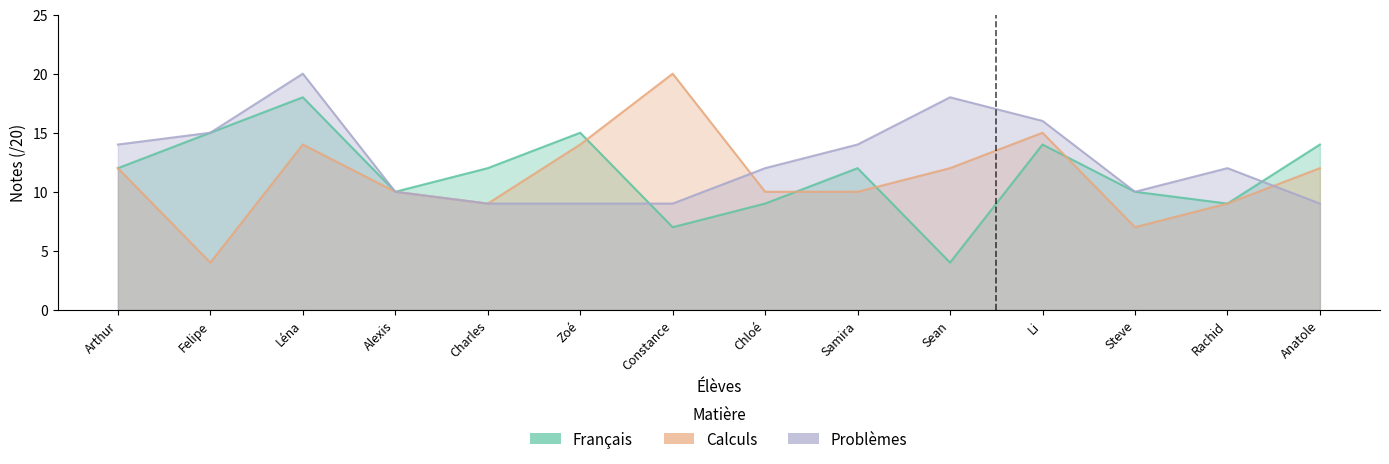

Between which two adjacent categories do Calculs and Français first intersect?

Zoé and Constance